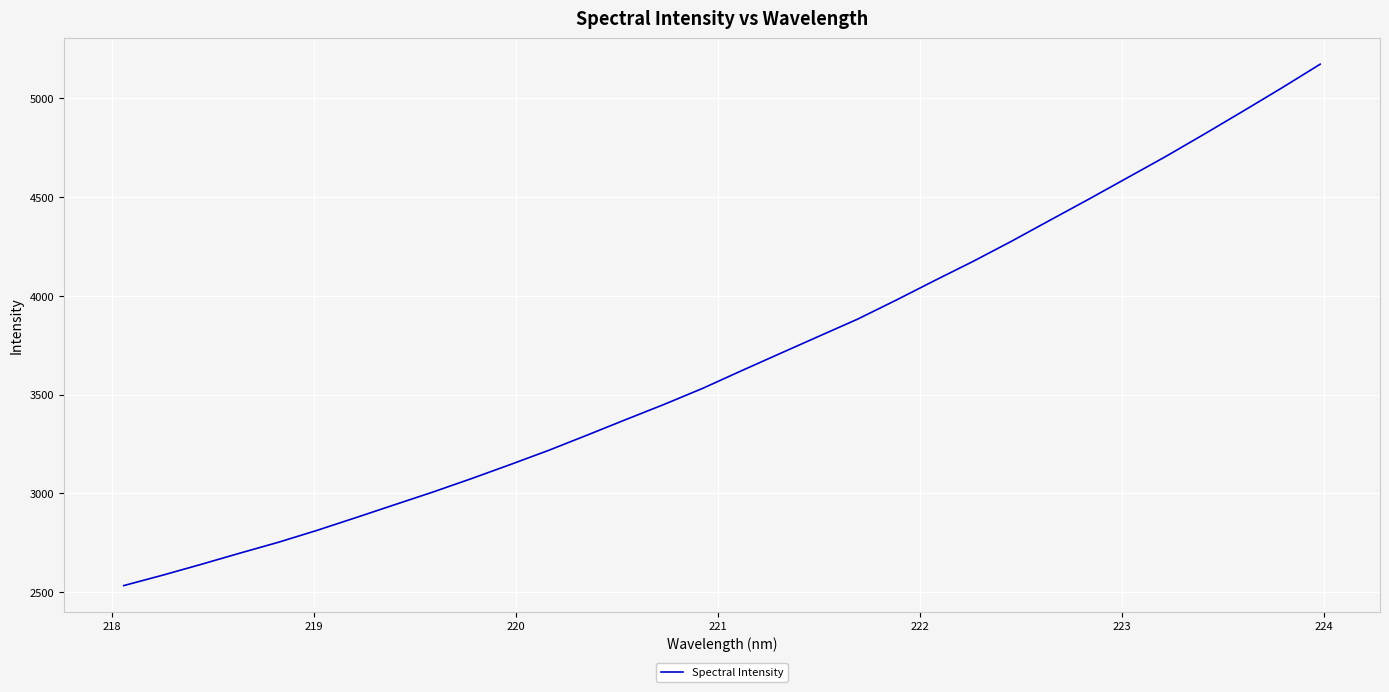

How many distinct data groups are displayed?

1